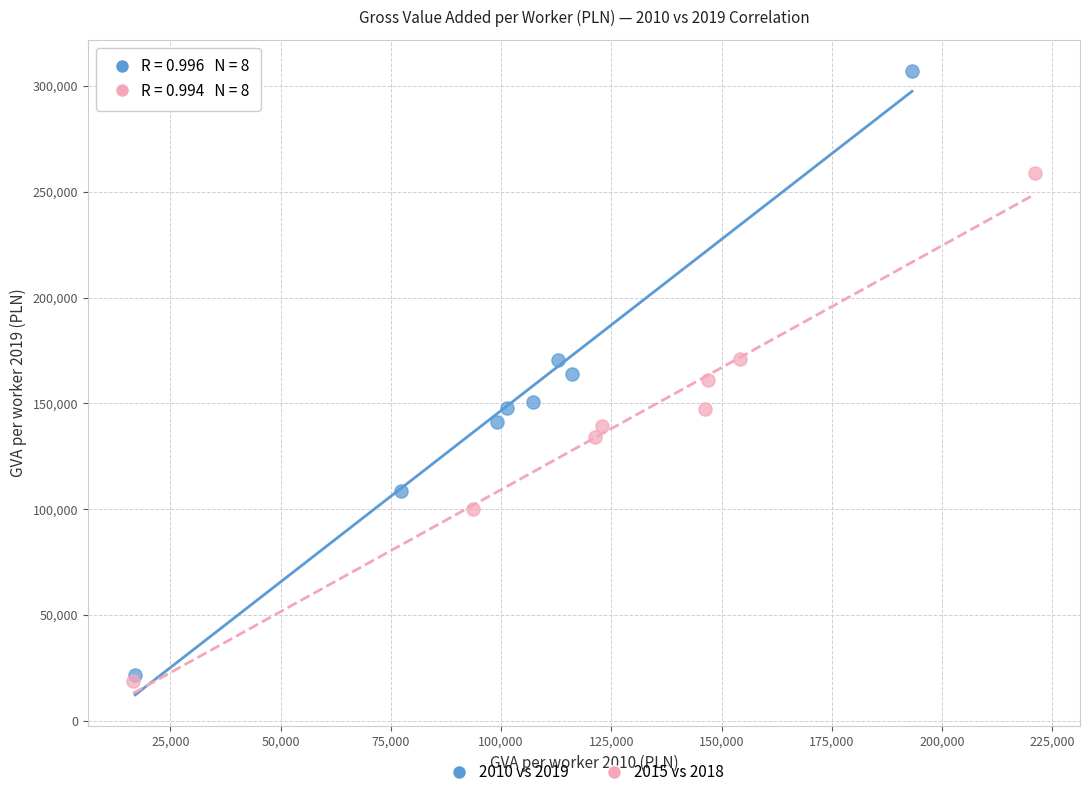

Which series reaches the minimum Y coordinate?

2015 vs 2018